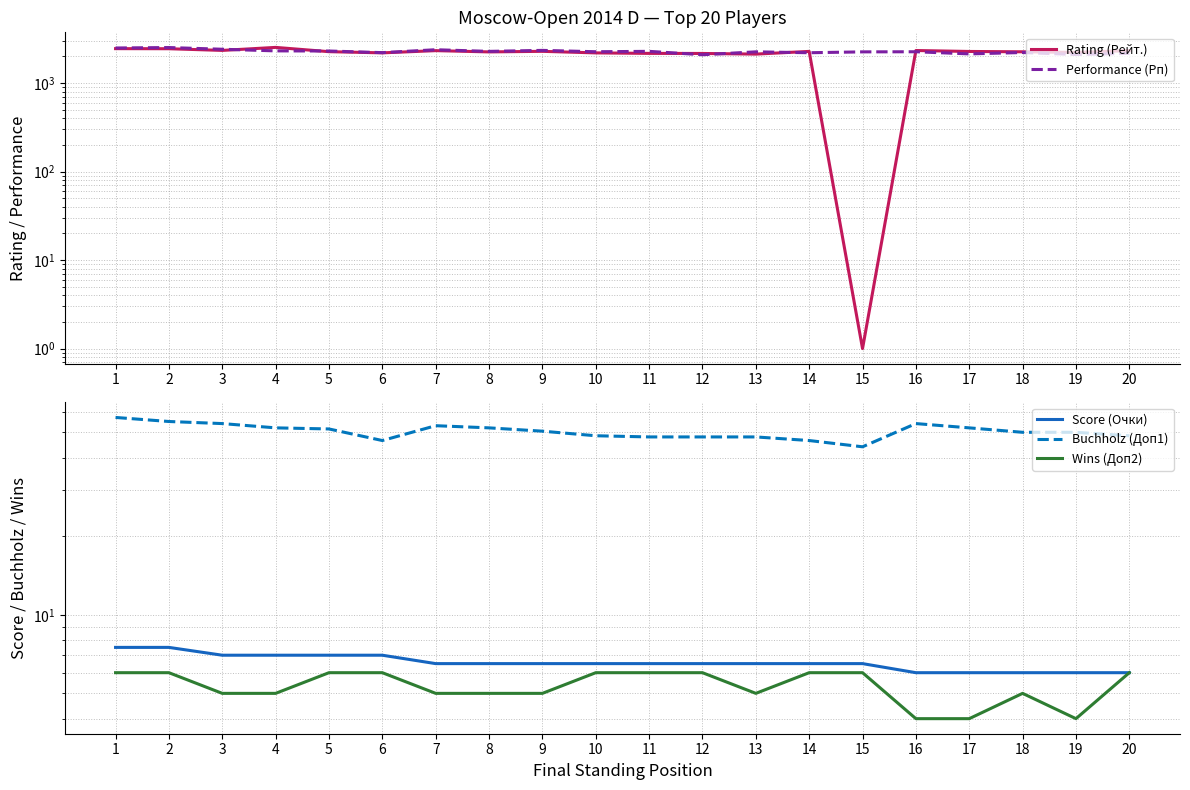

Where is the first local minimum for Buchholz (Доп1)?

6